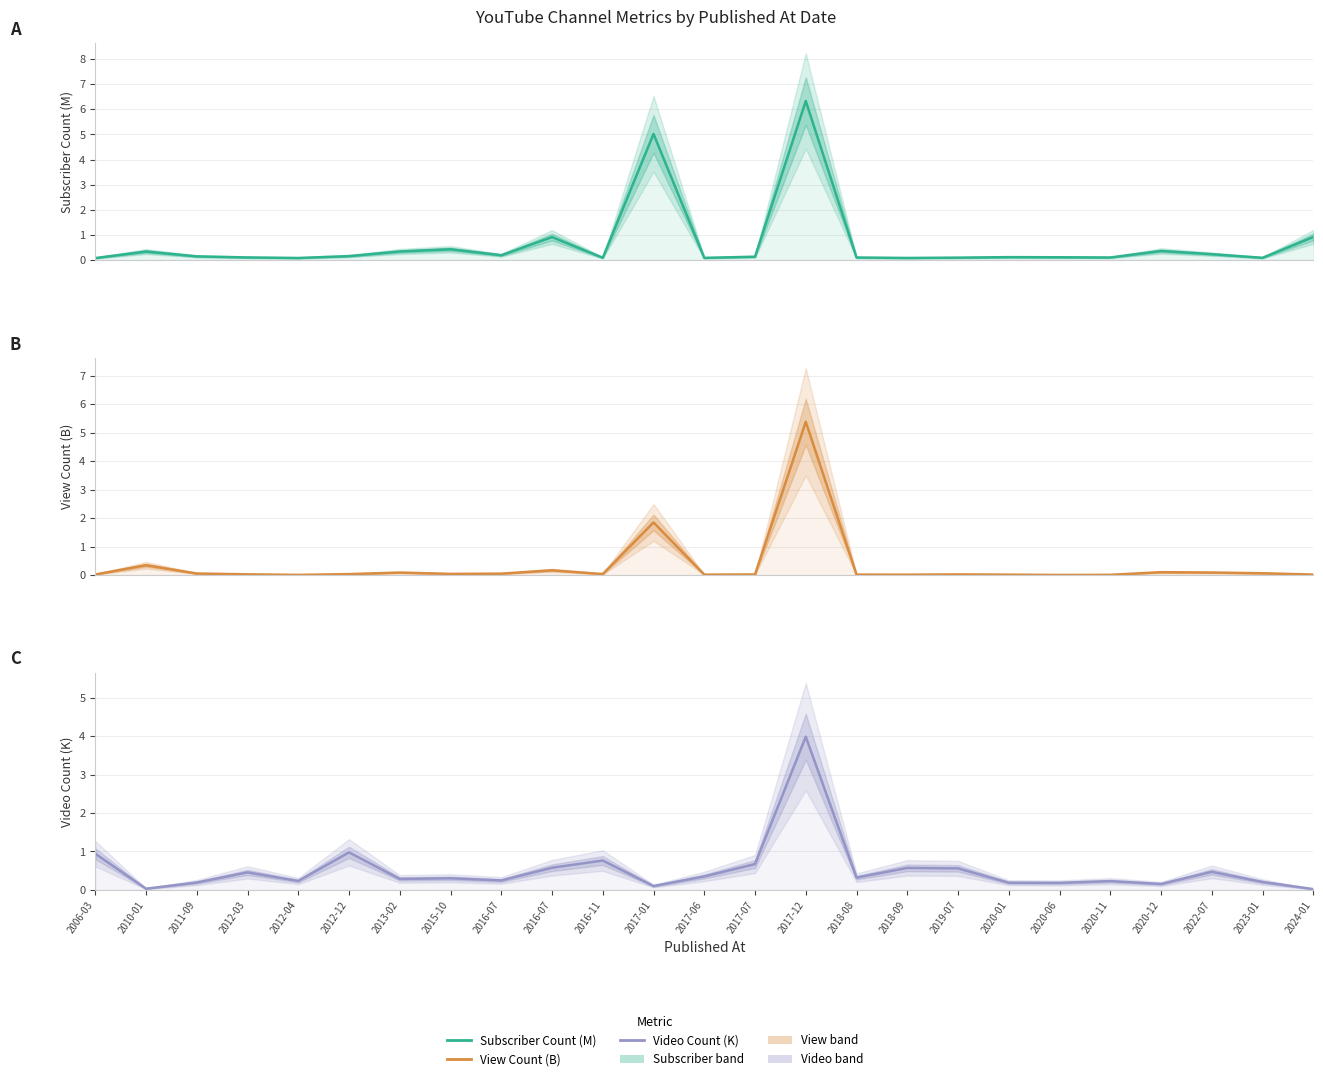

Reading left to right, extract all data points from this chart.

Subscriber Count (M): 0.1	0.3	0.1	0.1	0.1	0.2	0.3	0.4	0.2	0.9	0.1	5.0	0.1	0.1	6.3	0.1	0.1	0.1	0.1	0.1	0.1	0.4	0.2	0.1	0.9
View Count (B): 0.0	0.3	0.1	0.0	0.0	0.0	0.1	0.0	0.0	0.2	0.0	1.8	0.0	0.0	5.4	0.0	0.0	0.0	0.0	0.0	0.0	0.1	0.1	0.1	0.0
Video Count (K): 0.9	0.0	0.2	0.5	0.2	1.0	0.3	0.3	0.2	0.6	0.8	0.1	0.3	0.7	4.0	0.3	0.6	0.6	0.2	0.2	0.2	0.2	0.5	0.2	0.0